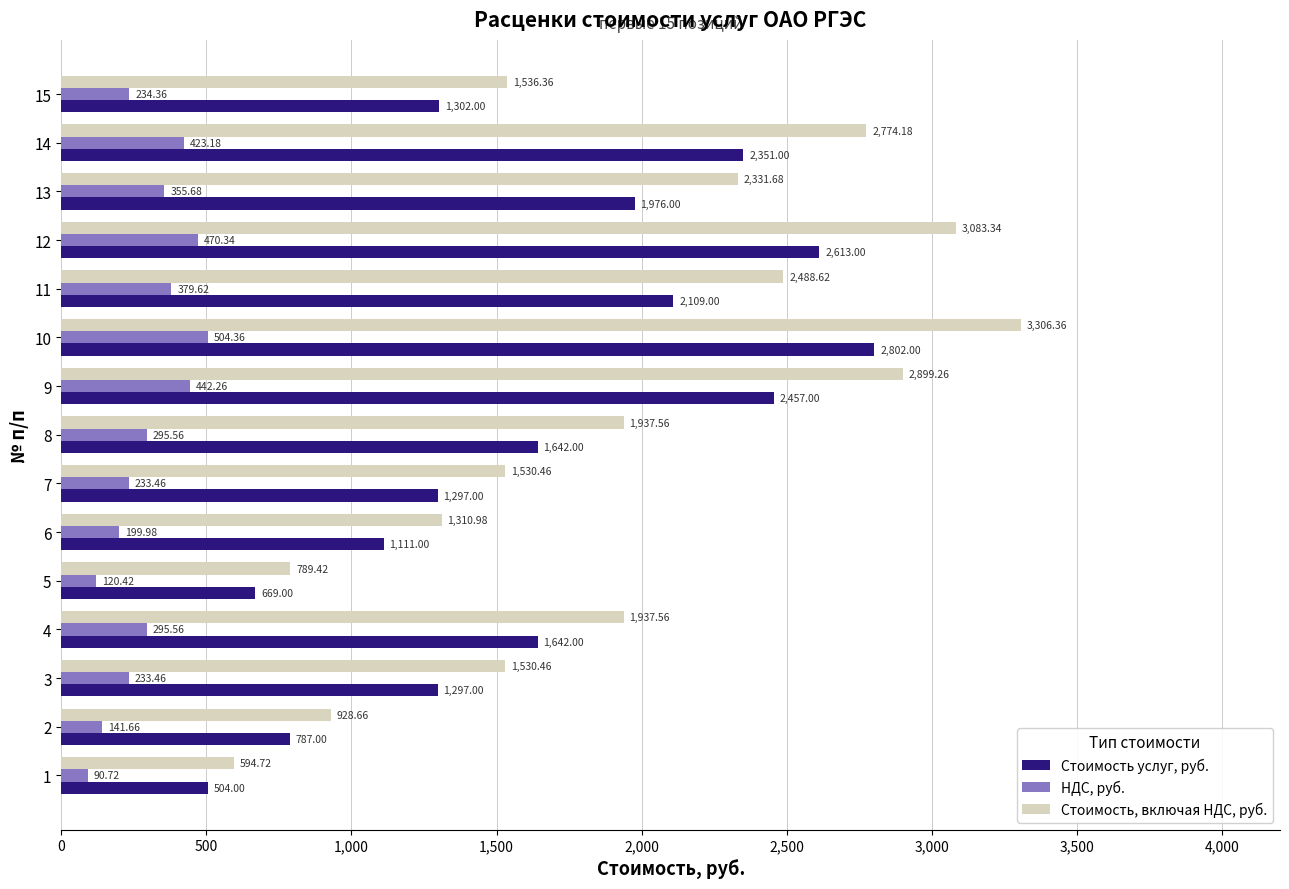

What is the difference between the Стоимость услуг, руб. values at 10 and 13?

826.0